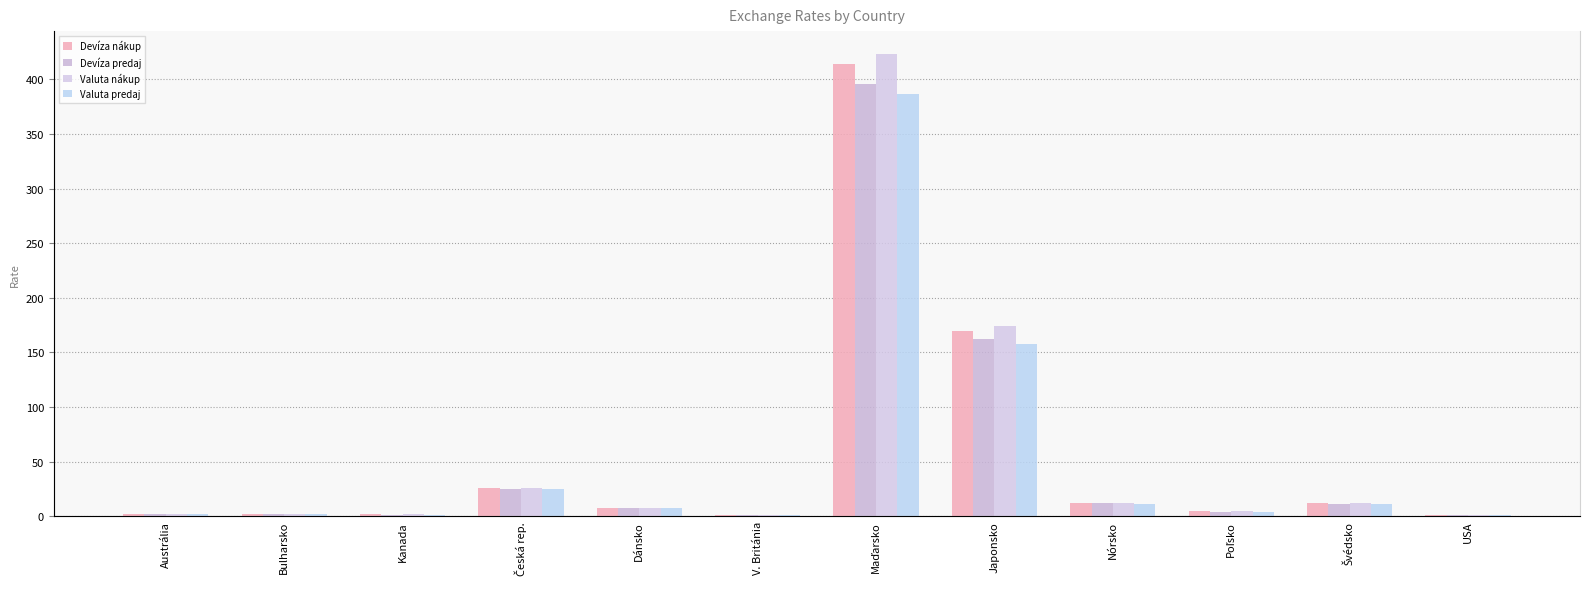

How many bars are there in total?

48